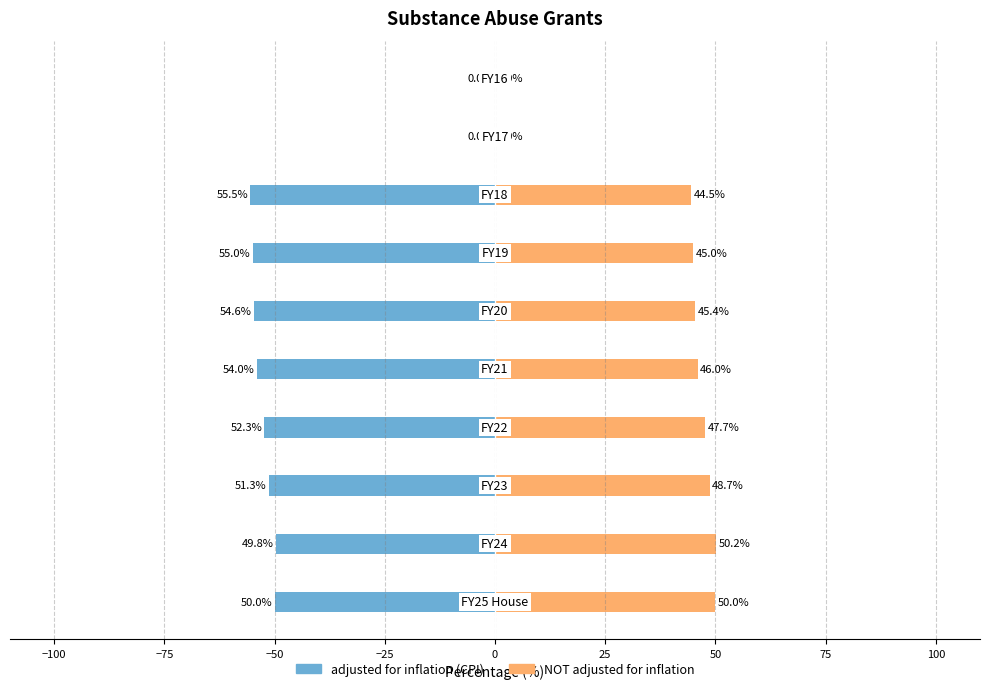

How many values in the NOT adjusted for inflation series are below 45?

3